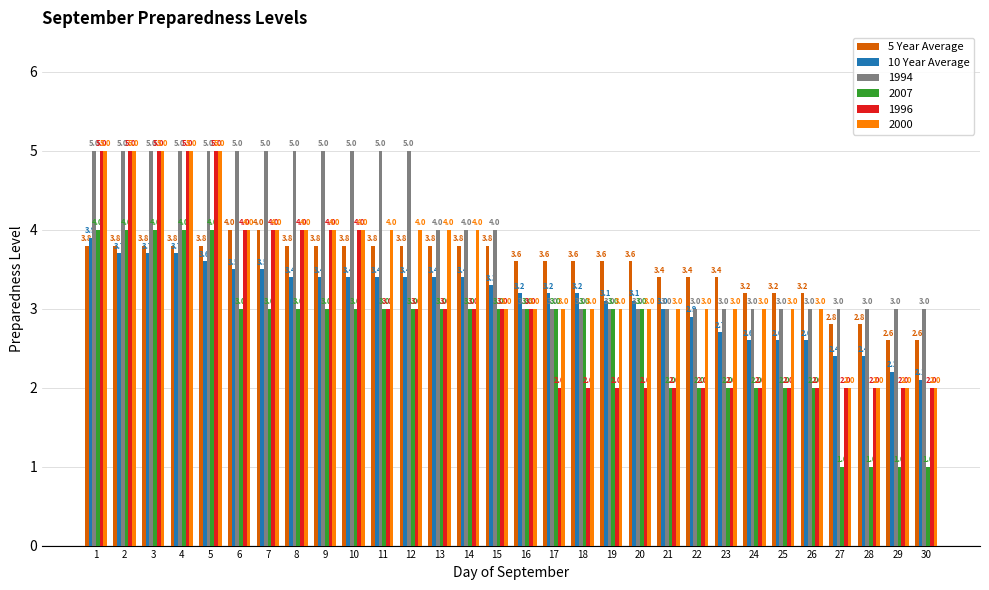

Which series has the largest total across all categories?

1994